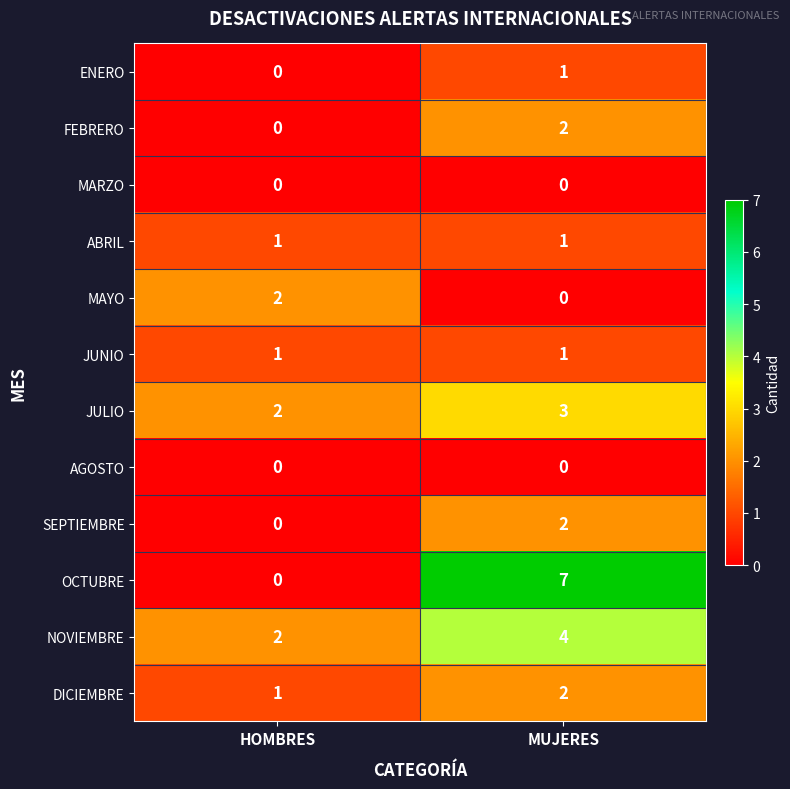

Which category has the highest value in the FEBRERO series?

MUJERES